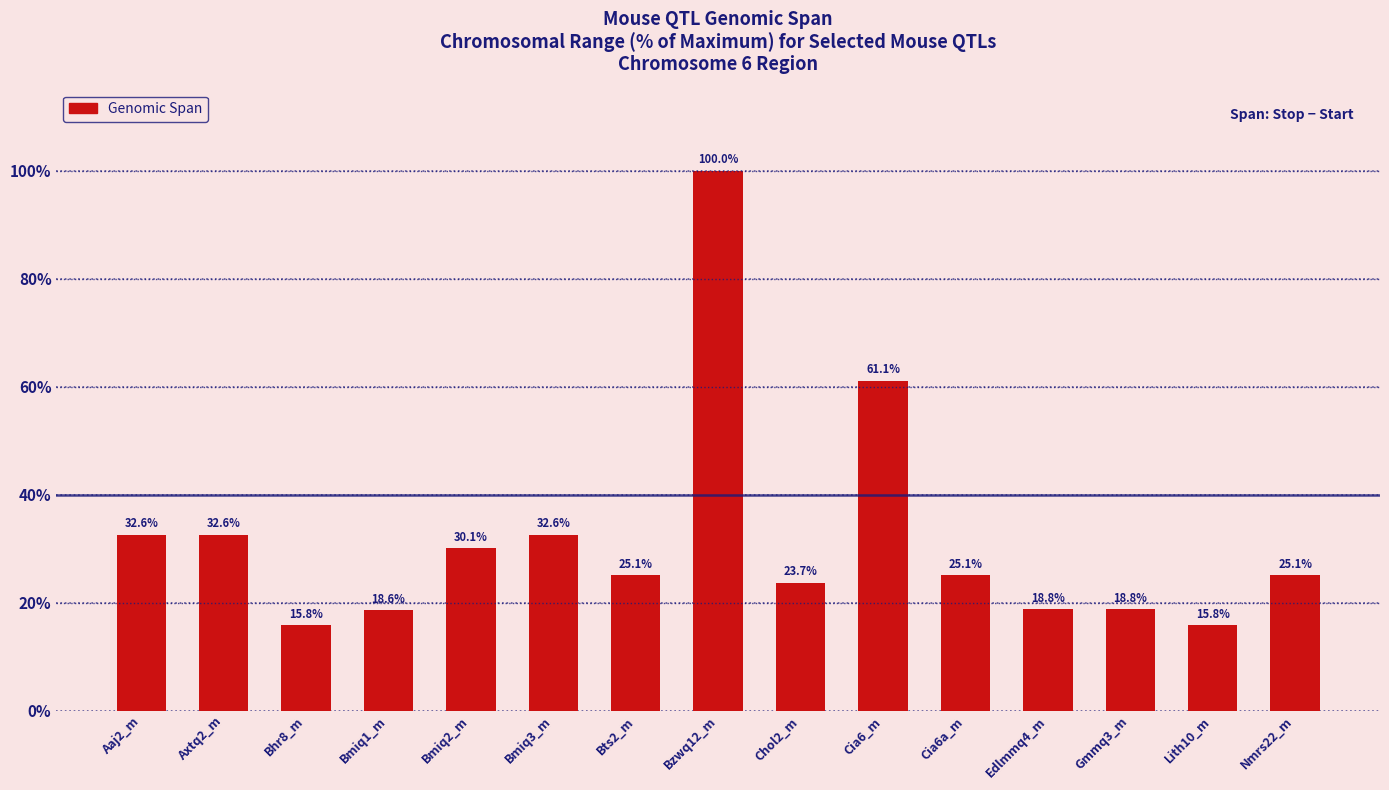

How many values are below 25?

6